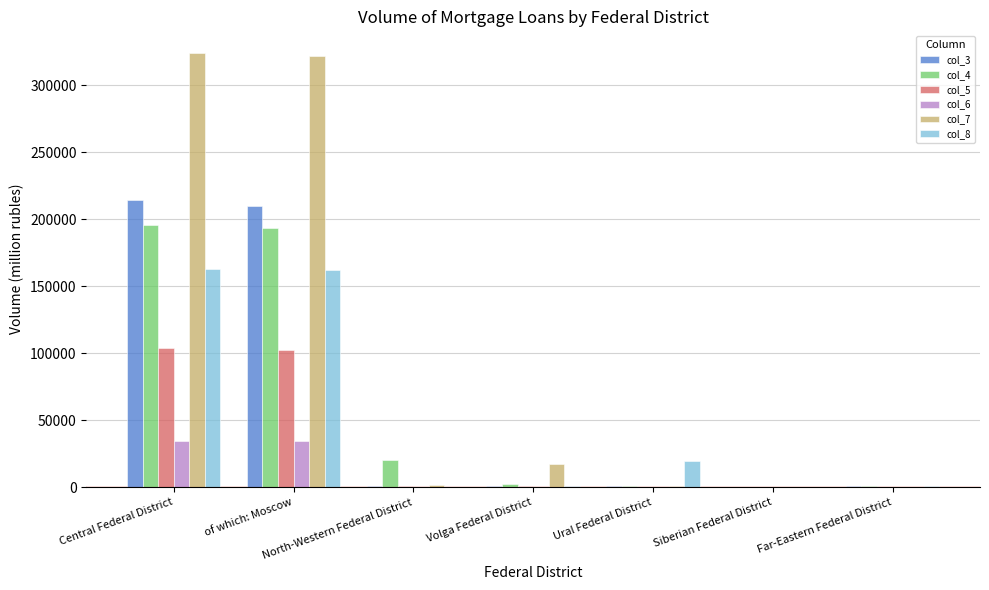

What is the total value across all series at Central Federal District?

1034246